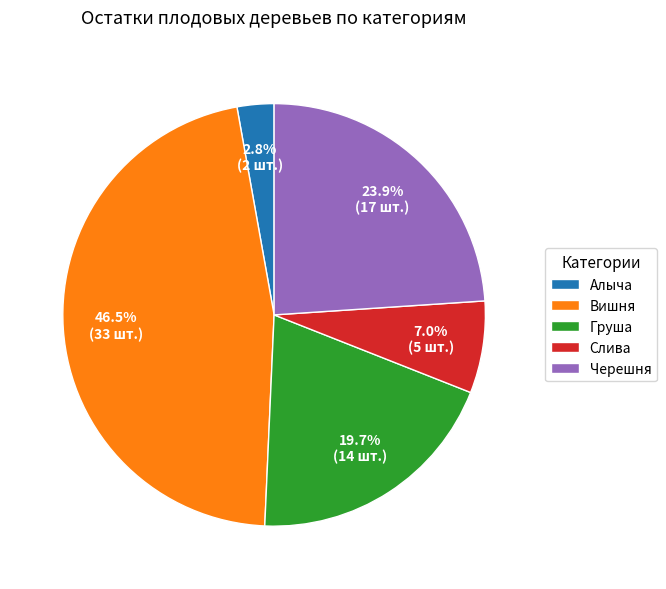

Rank the categories by value from lowest to highest.

Алыча, Слива, Груша, Черешня, Вишня